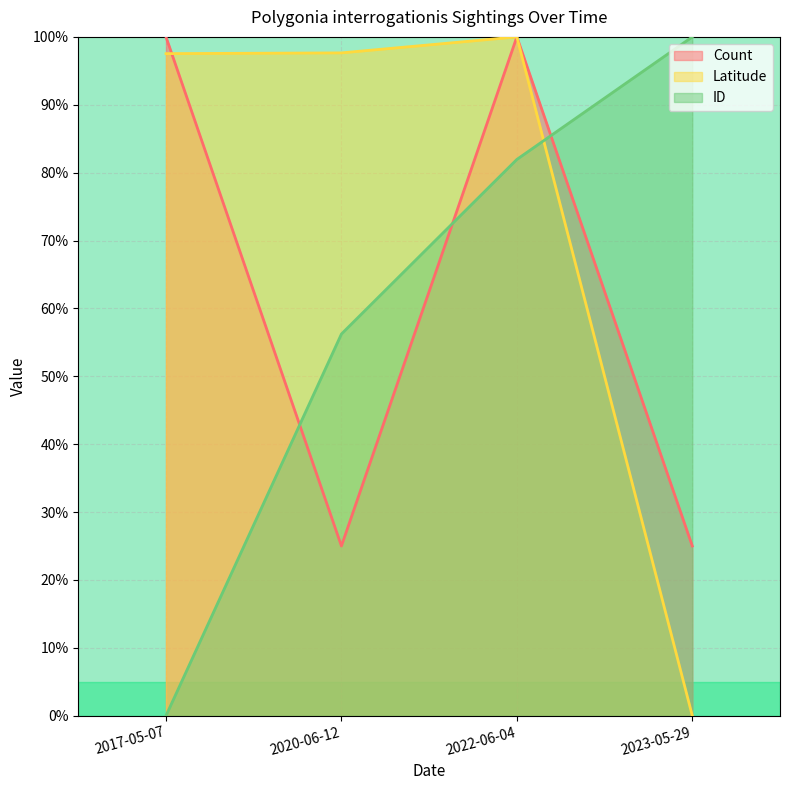

Rank the series by their maximum value, from lowest to highest.

Latitude, ID, Count